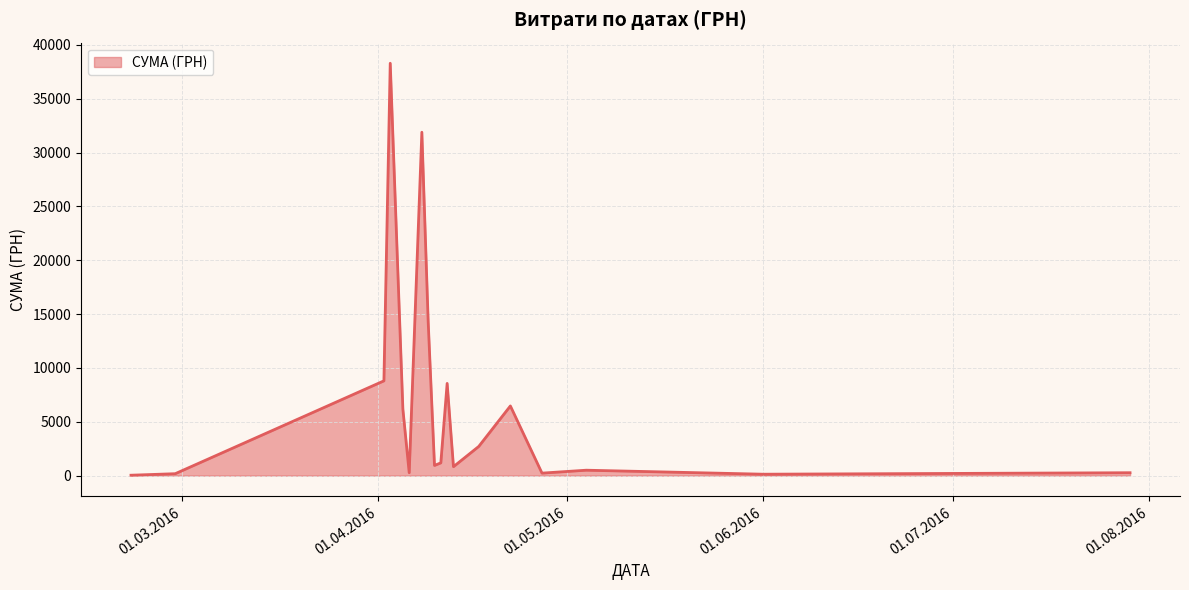

What is the difference between the maximum and minimum values?

38264.5